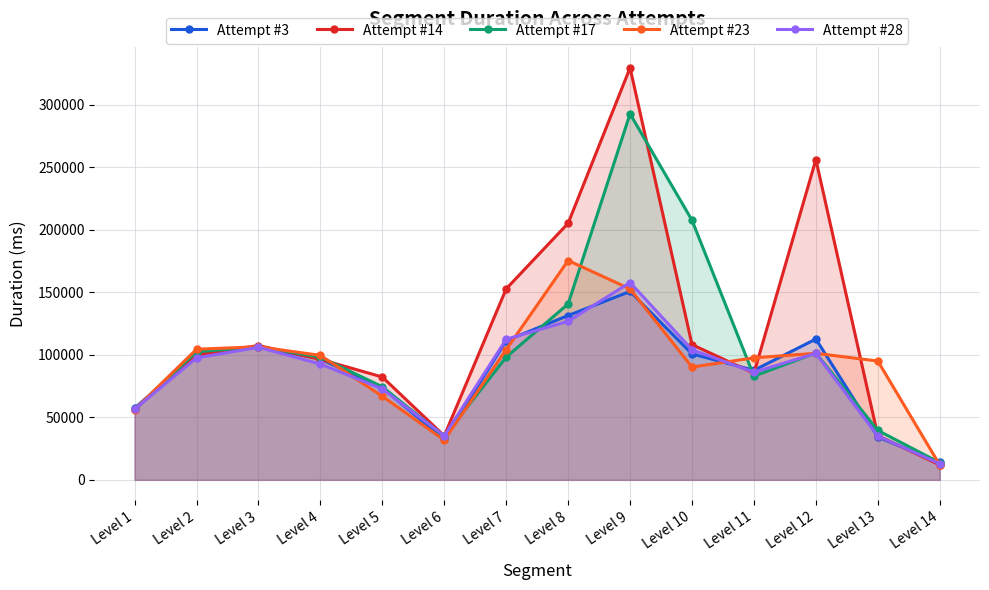

Is it true that Attempt #17 equals 34603 at Level 3?

False